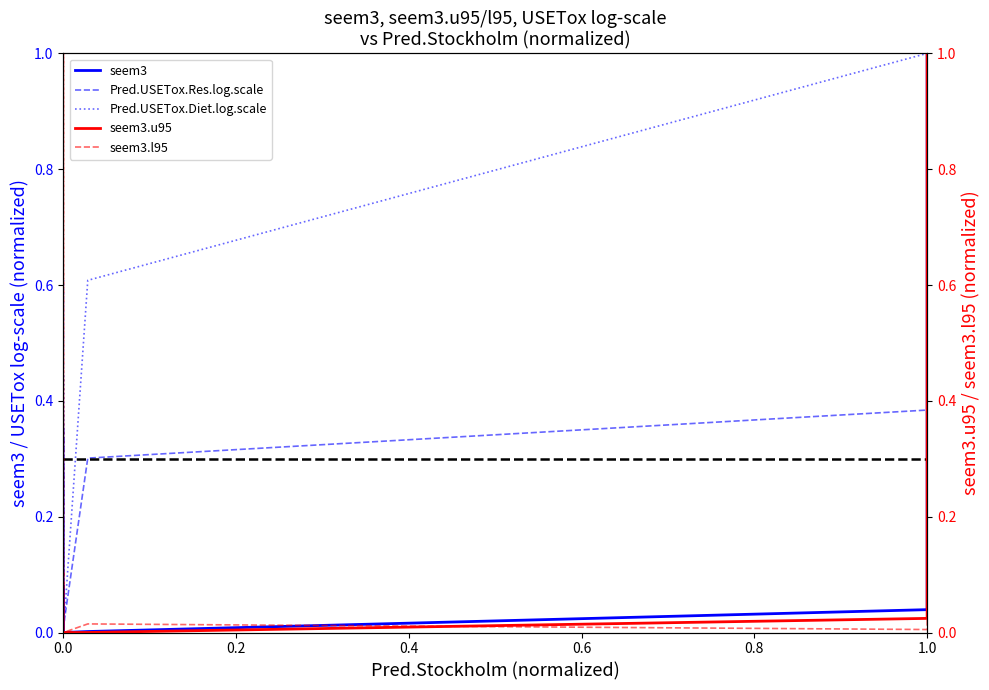

True or false: Pred.USETox.Res.log.scale has more than 2 interior local peaks.

True